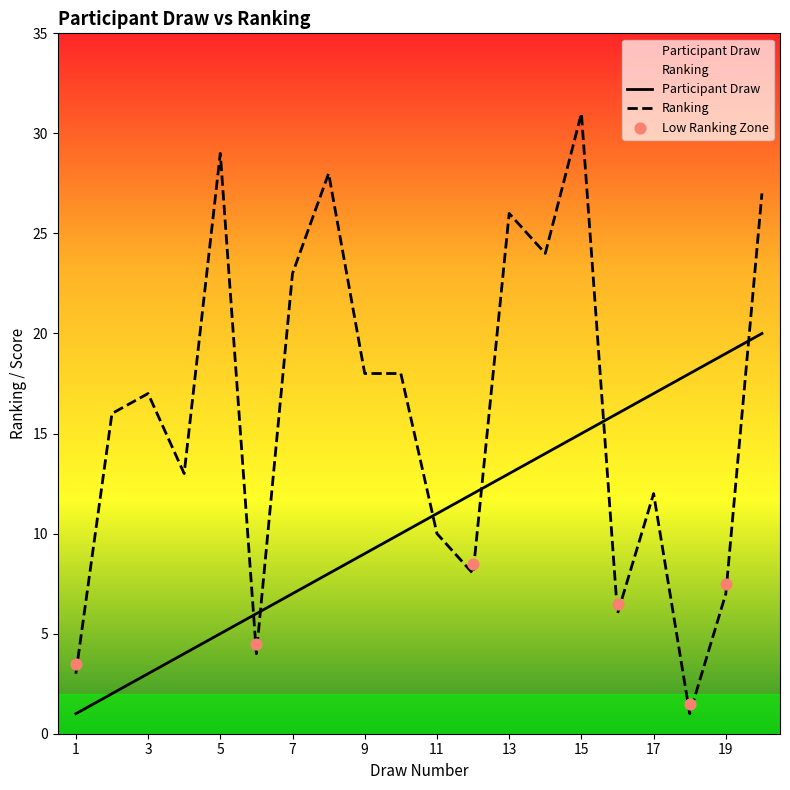

Which series has the largest total across all categories?

Ranking